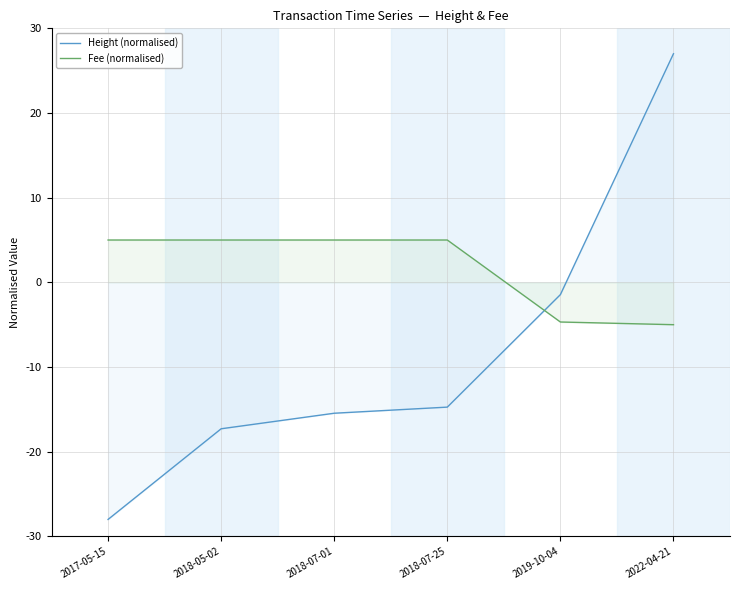

The Fee (normalised) series shows 5.0 at 2018-07-01. True or false?

True